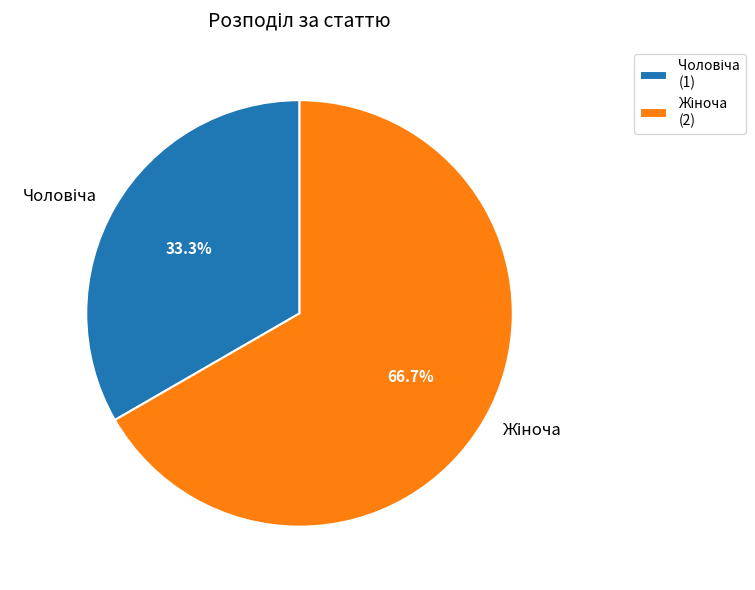

Is there a majority slice in this chart?

Yes